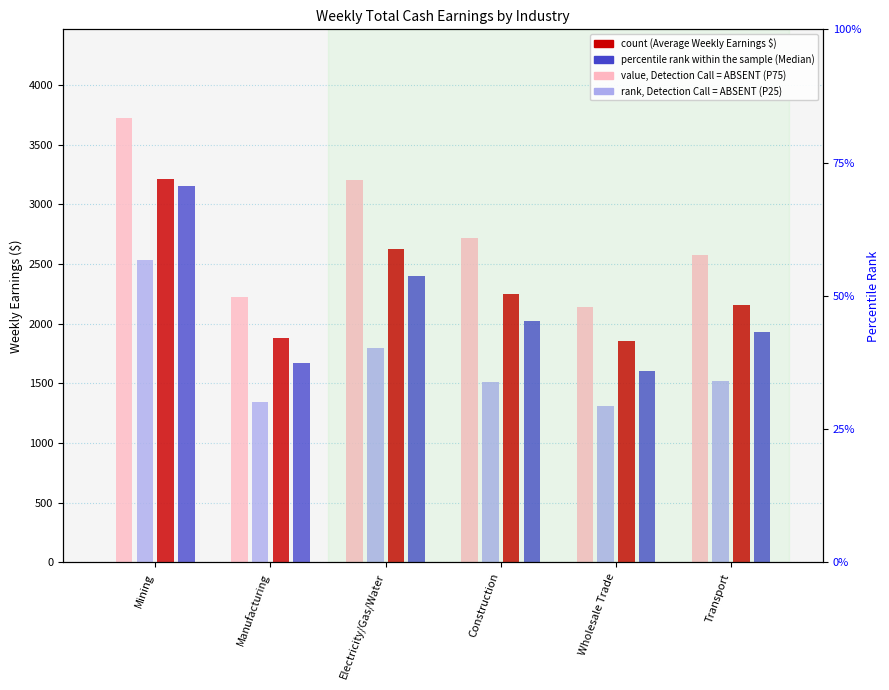

What is the label of the 5th bar from the right?

Manufacturing